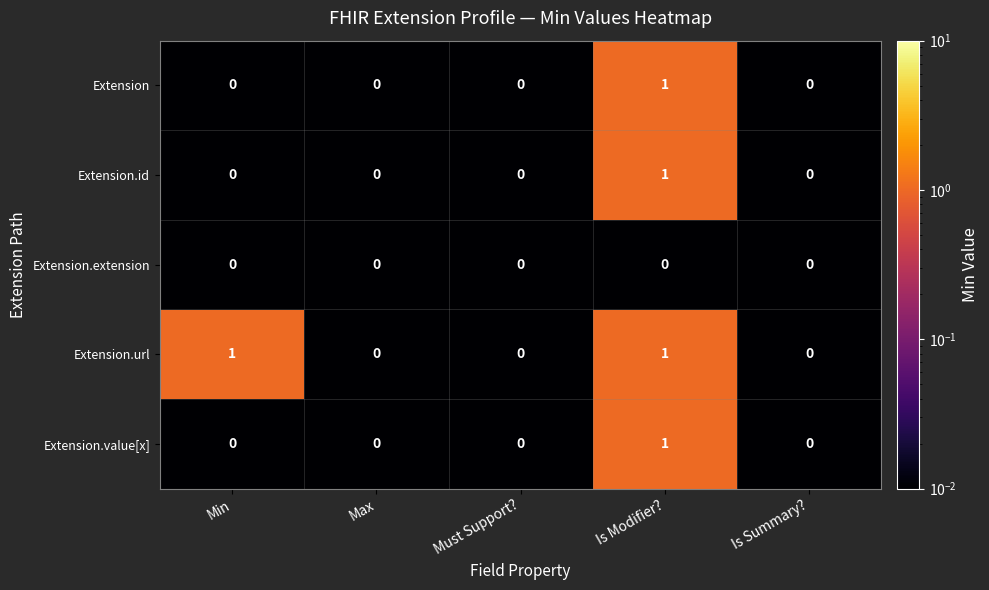

Which series changed the most between Min and Must Support??

Extension.url